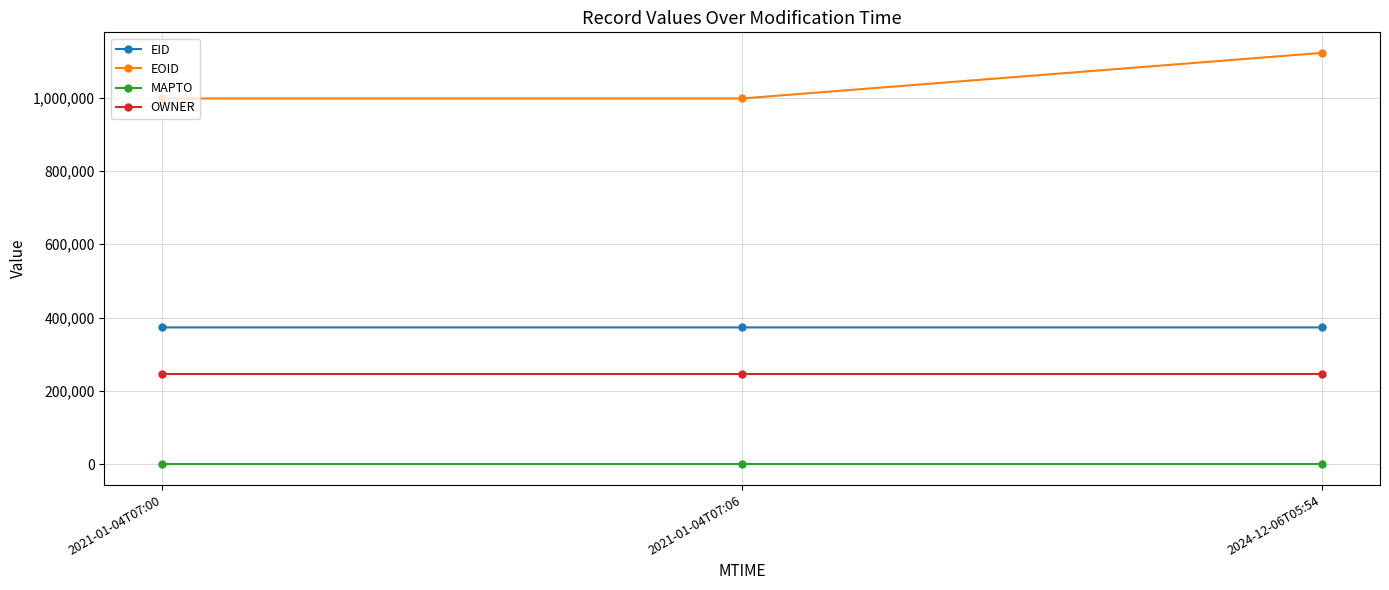

What are all the series names shown in the legend?

EID, EOID, MAPTO, OWNER